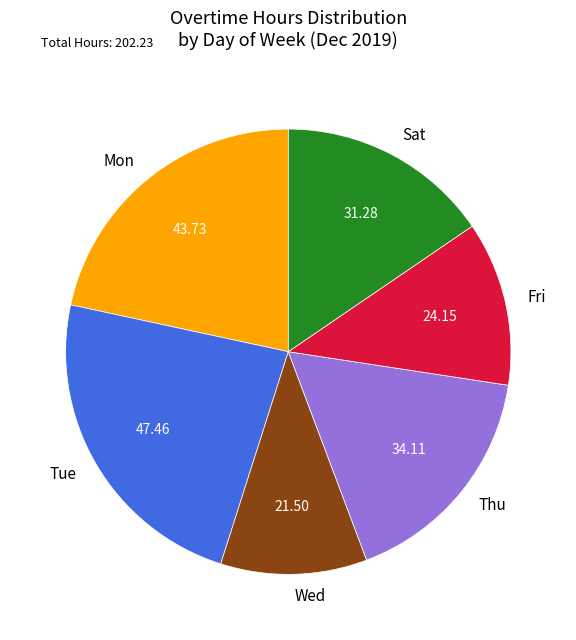

Which category has the biggest portion of the pie?

Tue